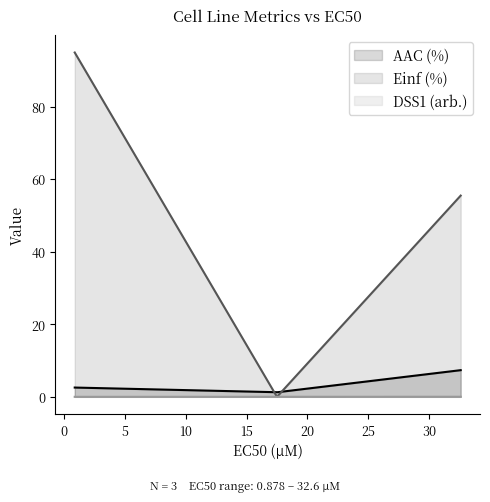

The AAC (%) series shows 0.3 at 17.5. True or false?

False